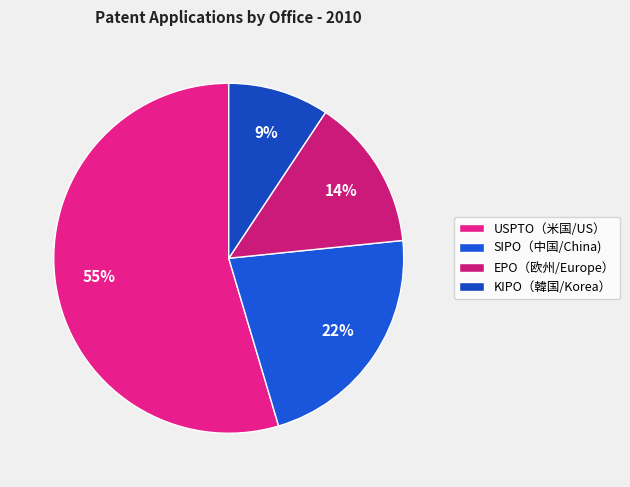

Rank the categories by value from lowest to highest.

KIPO（韓国/Korea）, EPO（欧州/Europe）, SIPO（中国/China), USPTO（米国/US）